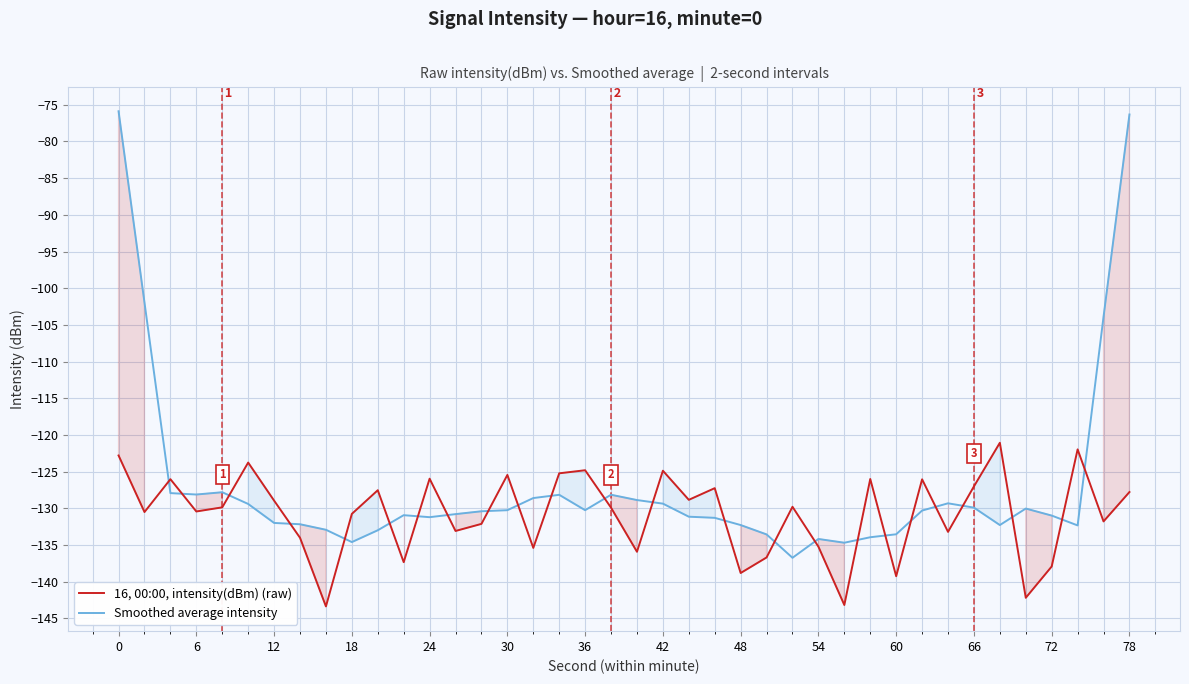

What is the difference between the maximum and minimum values in the Smoothed average intensity series?

60.9